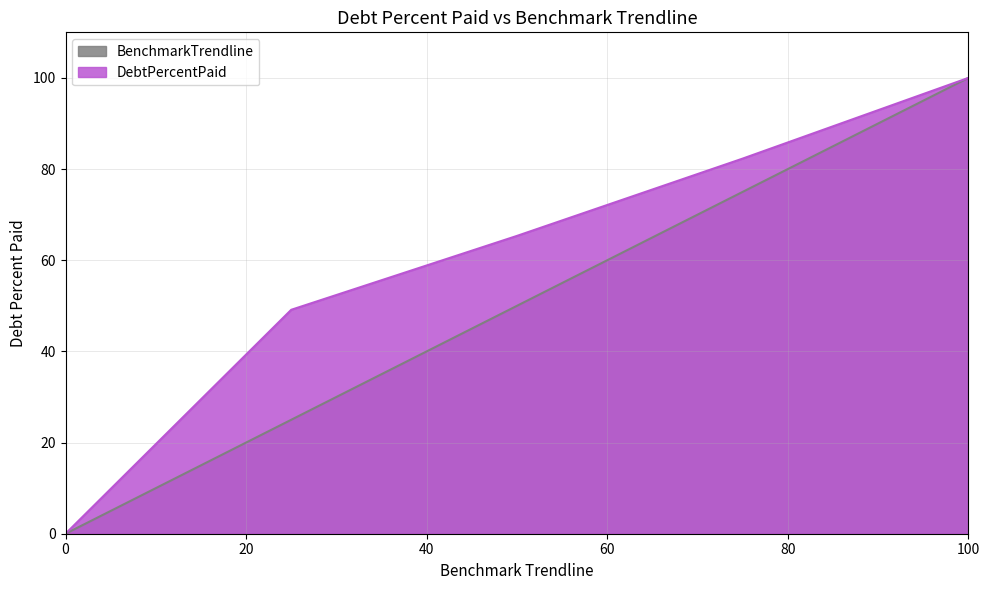

Rank the series by their average value, from lowest to highest.

BenchmarkTrendline, DebtPercentPaid